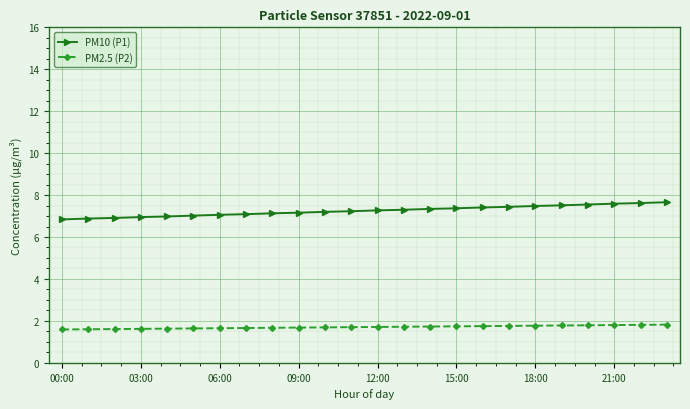

What is the highest value of the PM10 (P1) series?

7.7